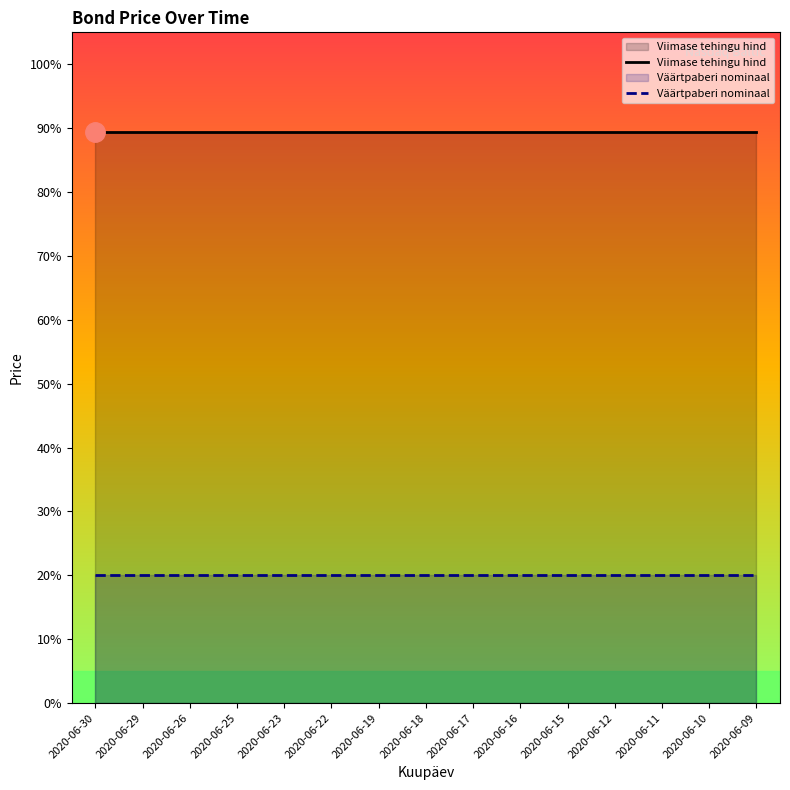

The Viimase tehingu hind series shows 20.4 at 2020-06-23. True or false?

False